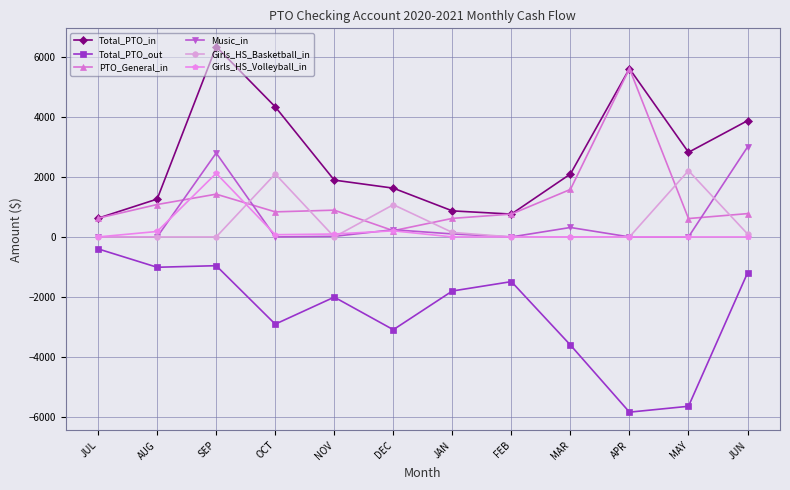

What is the approximate value of Total_PTO_in at SEP?

6348.8